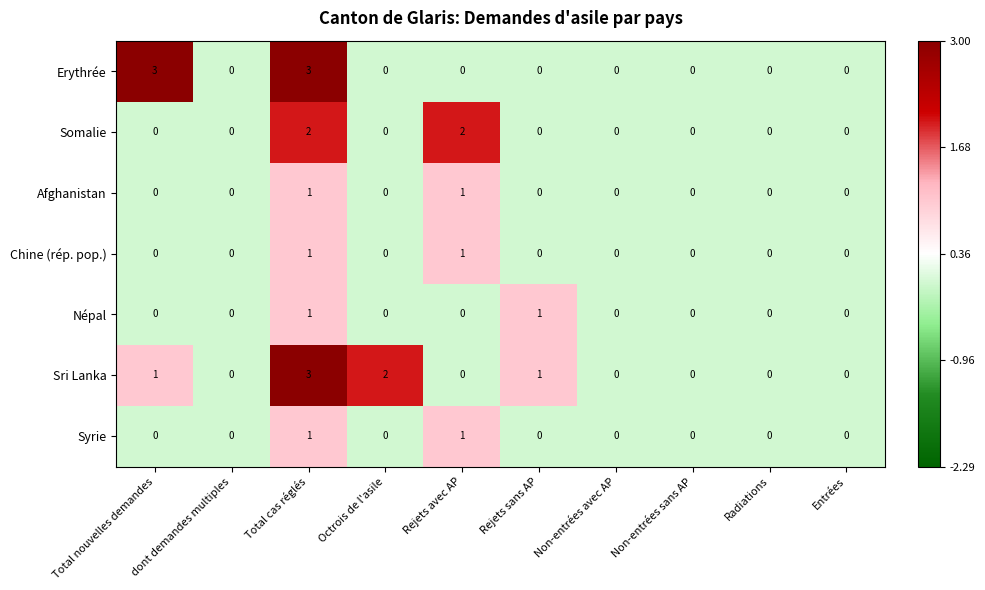

How many Erythrée values are between 0 and 1?

8